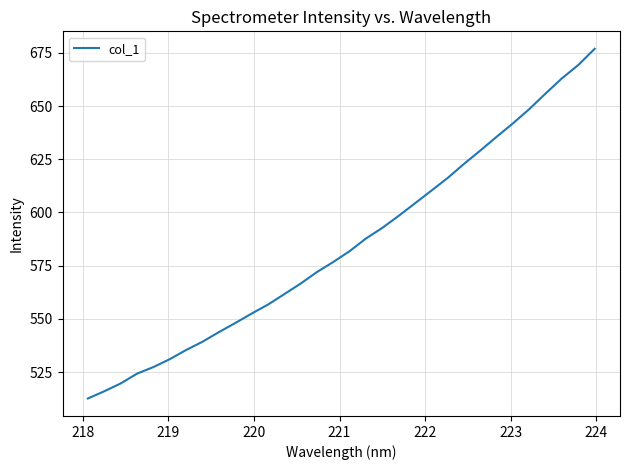

What is the greatest value displayed?

676.9